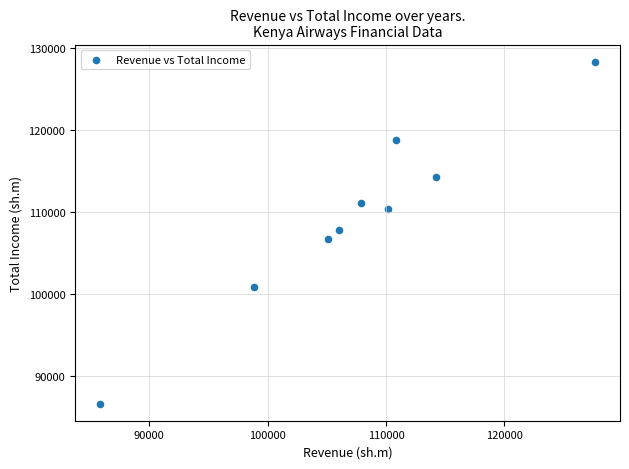

What is the range of Y values (max minus min)?

41757